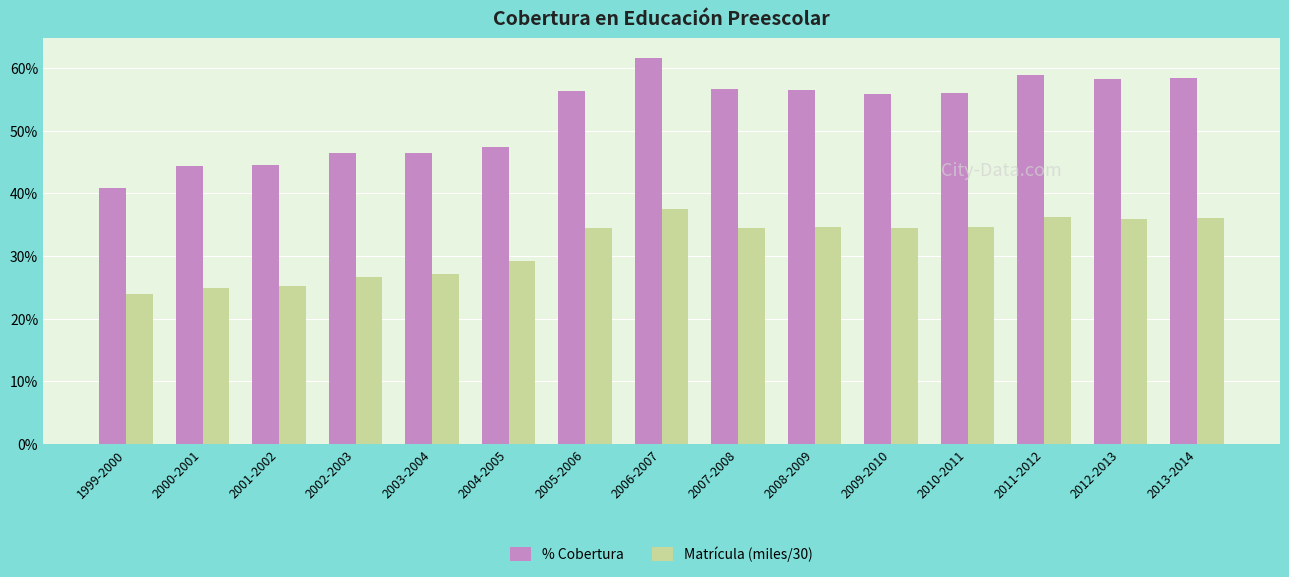

True or false: % Cobertura has a value of 46.4 at 2002-2003.

True